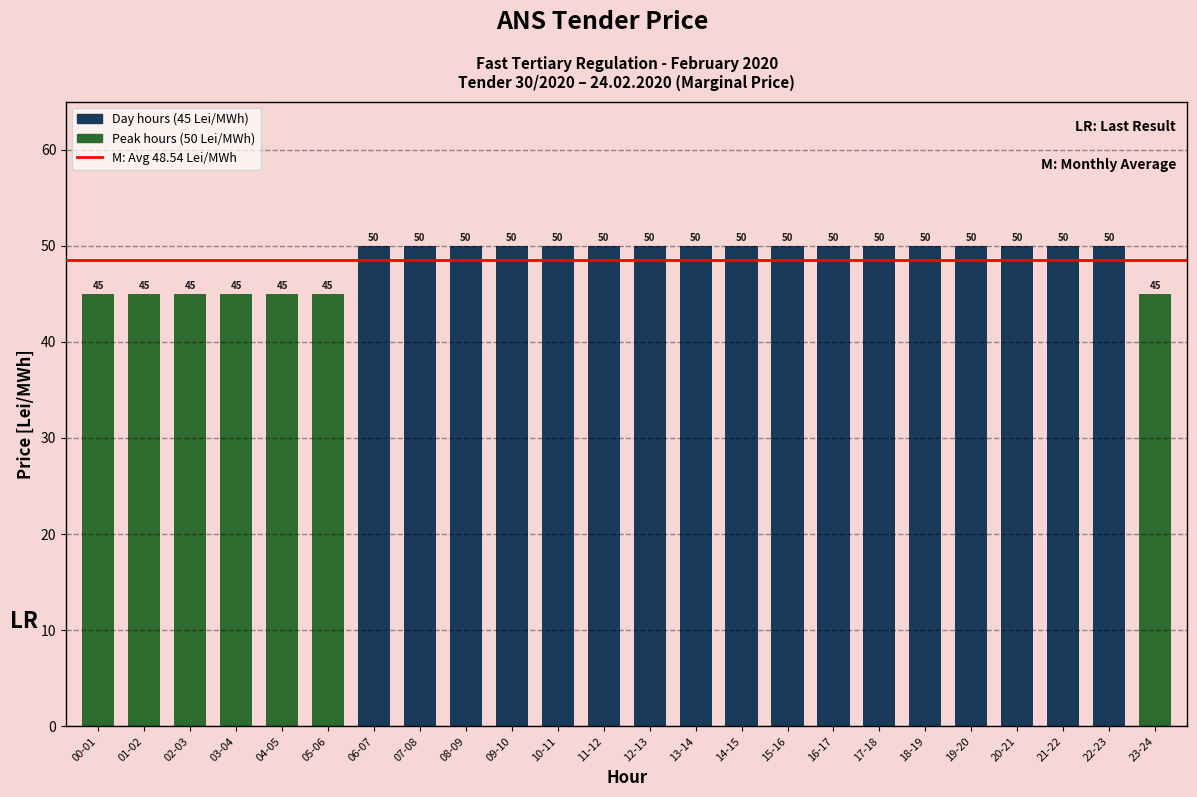

True or false: the data shows 50 at 17-18.

True